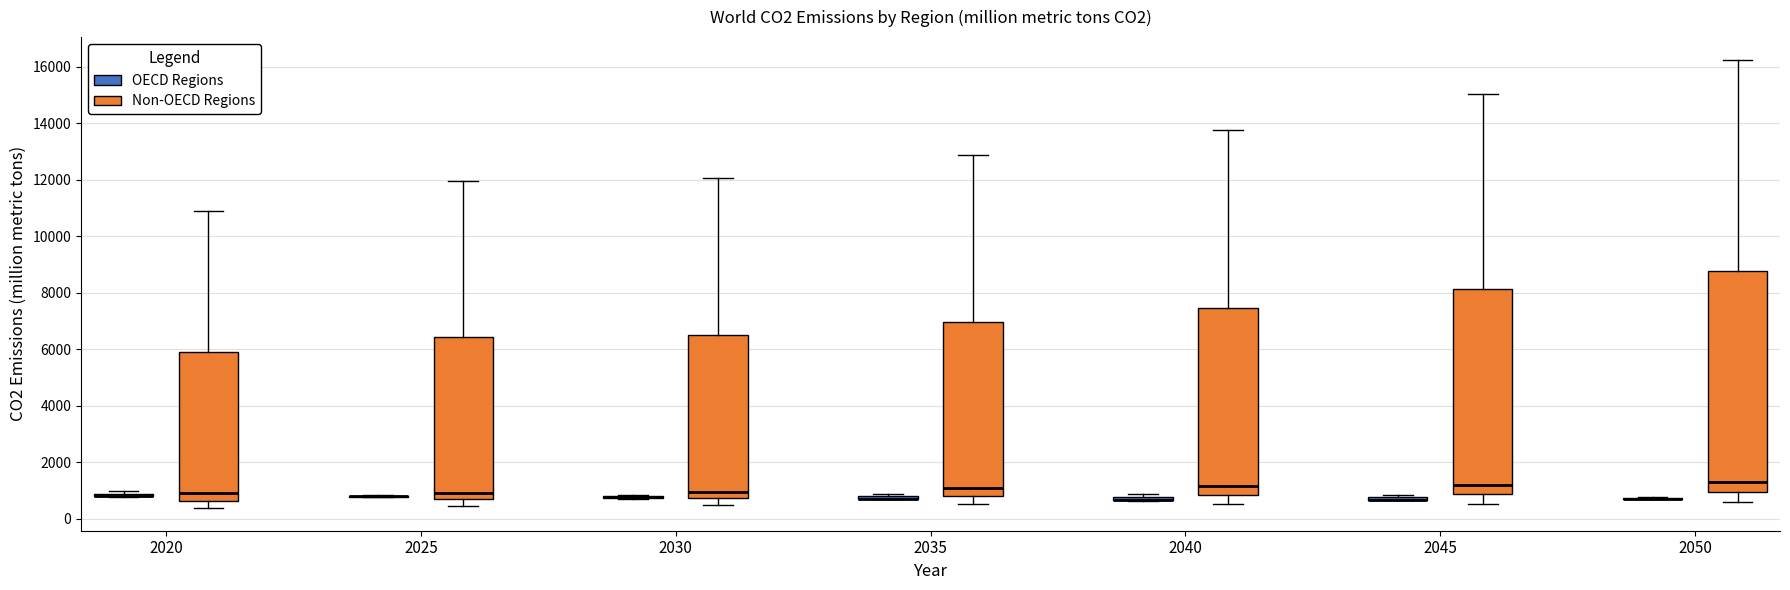

Which box is the tallest, from its lower edge to its upper edge?

2050 (Non-OECD Regions)